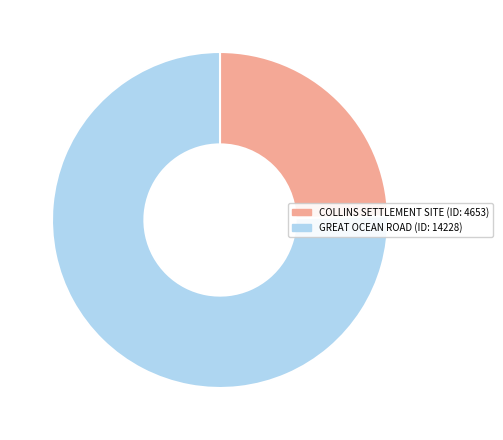

What is the largest slice in the pie chart?

GREAT OCEAN ROAD